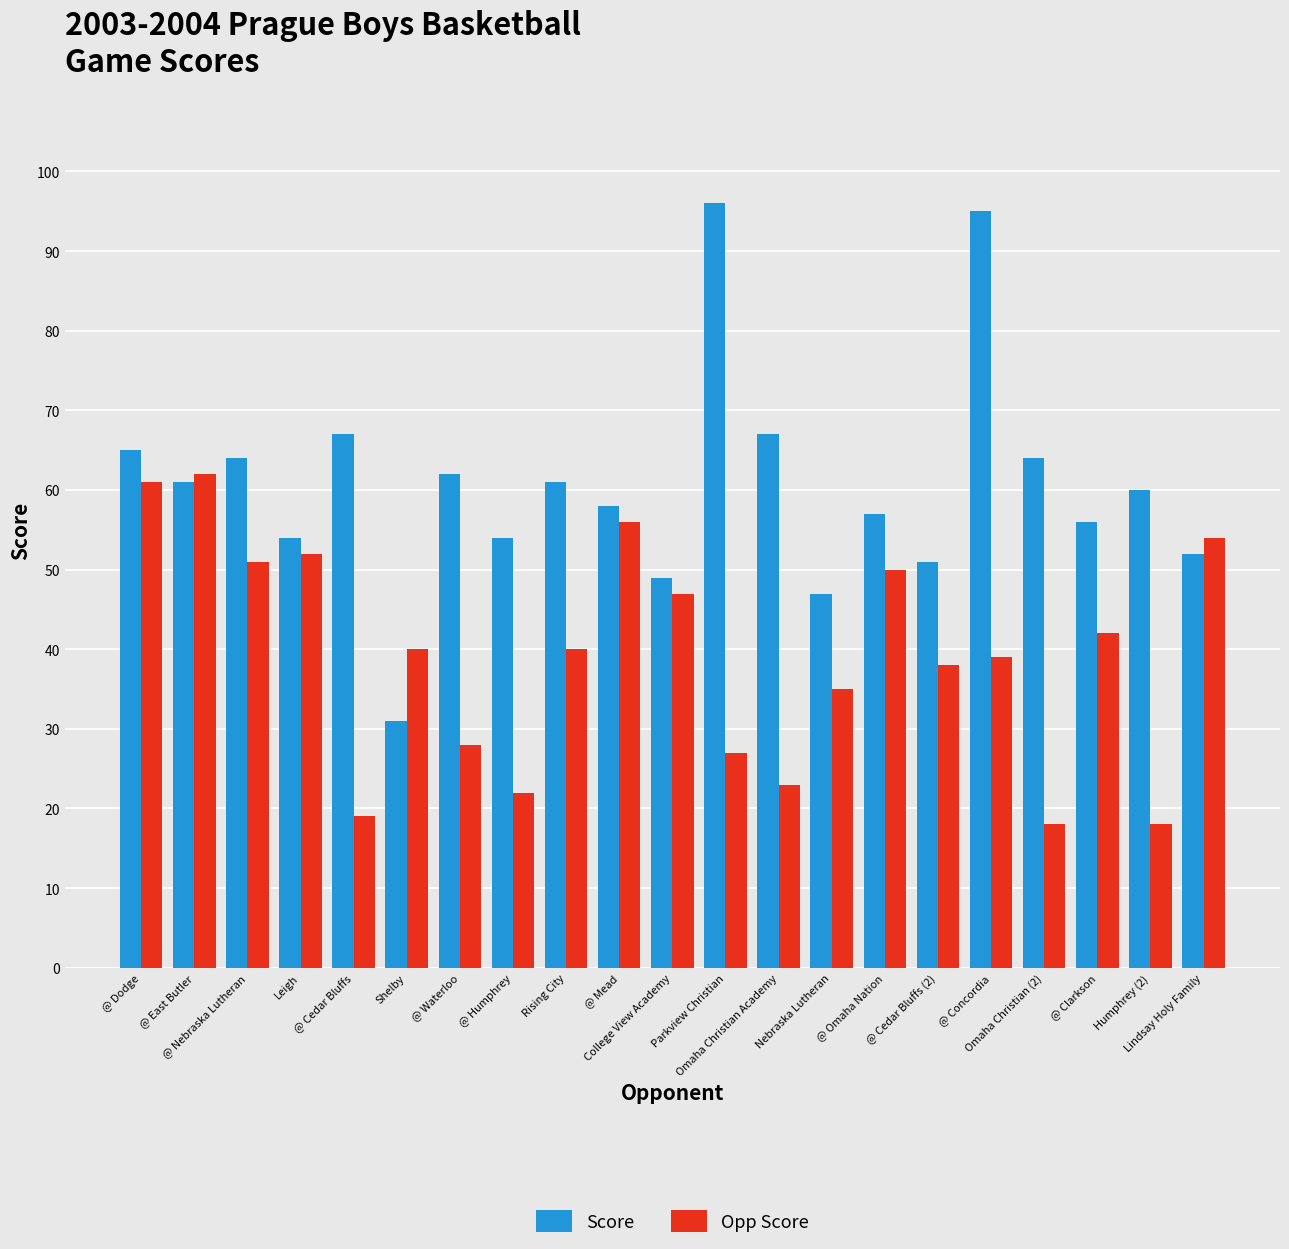

What is the label of the 3rd bar from the left?

@ Nebraska Lutheran